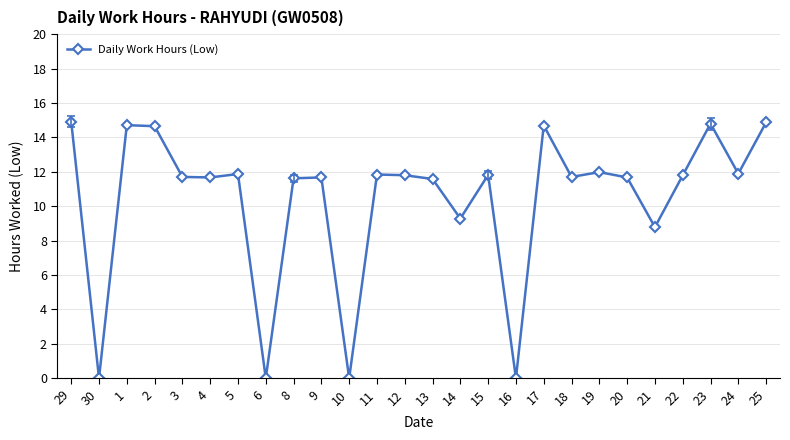

What is the label of the 26th point from the right?

29